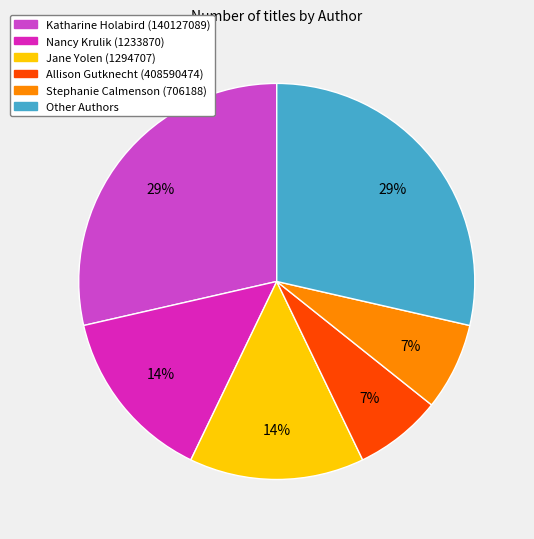

Between Other Authors and Allison Gutknecht (408590474), which is larger?

Other Authors